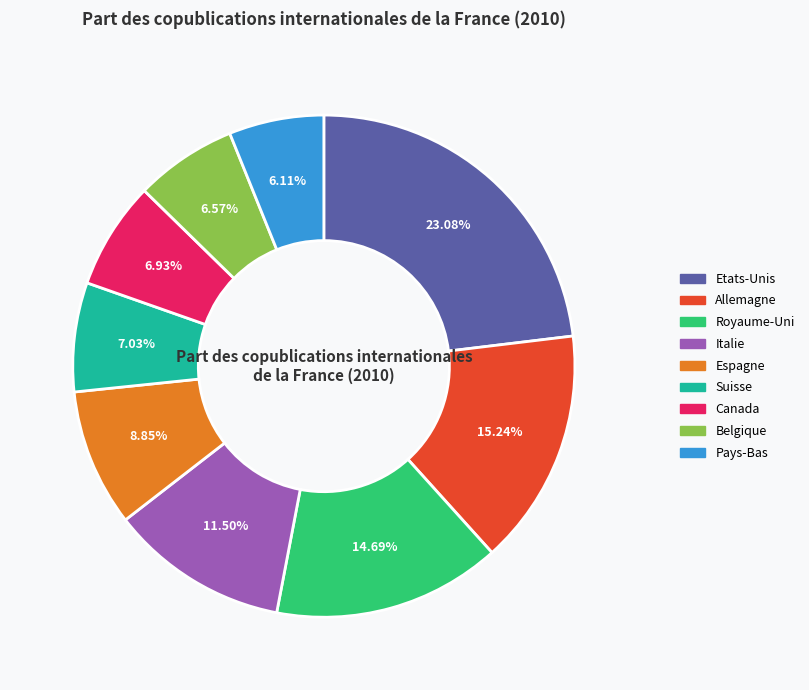

Which slice is the largest?

Etats-Unis